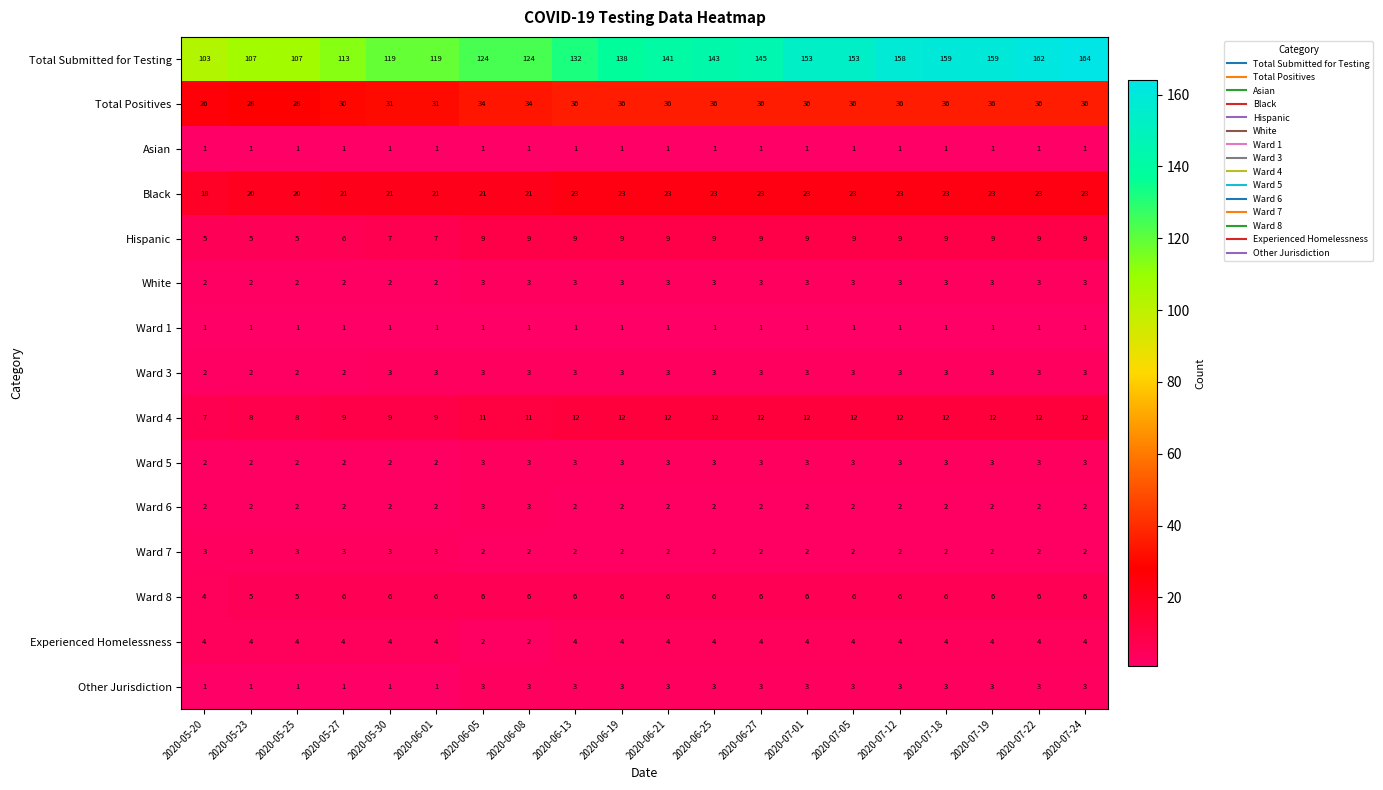

At how many categories does at least one series exceed 58?

20